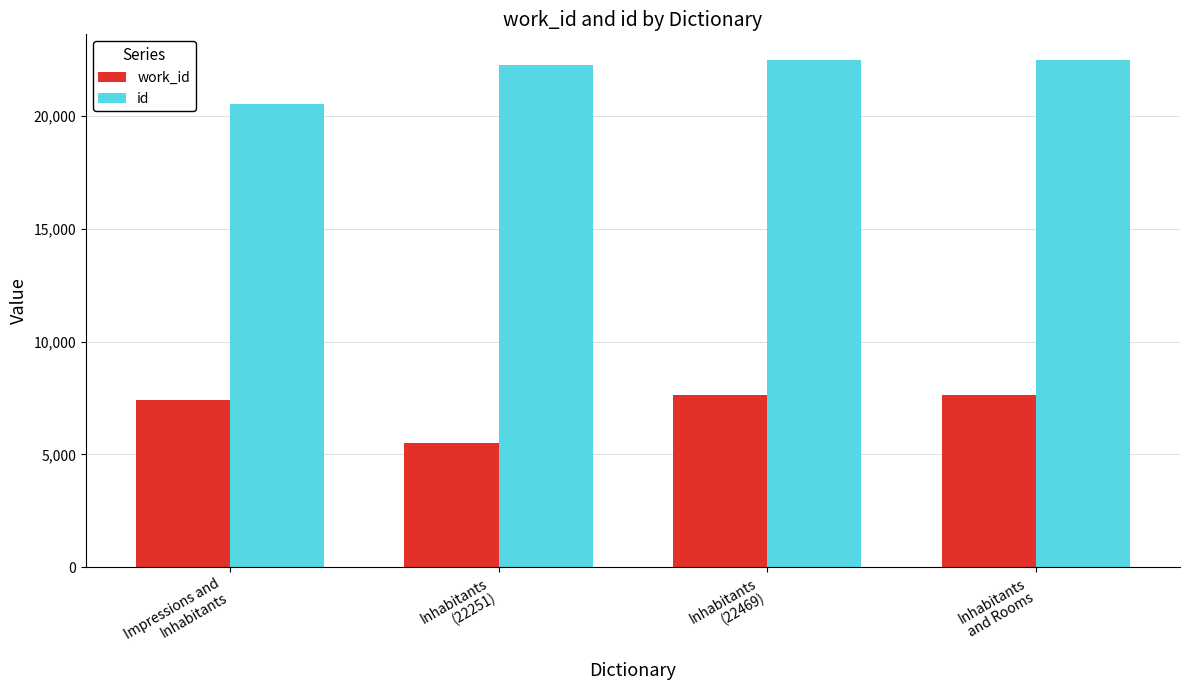

What is the difference between the maximum and minimum values in the id series?

1957